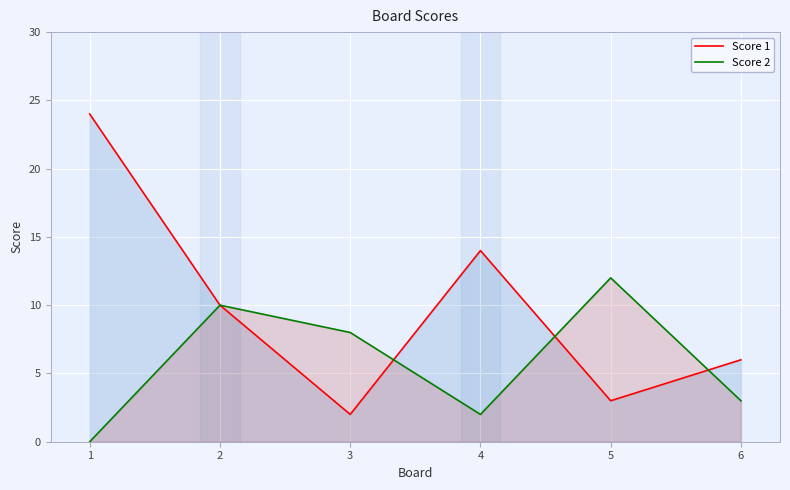

What is the sum of all Score 1 values?

59